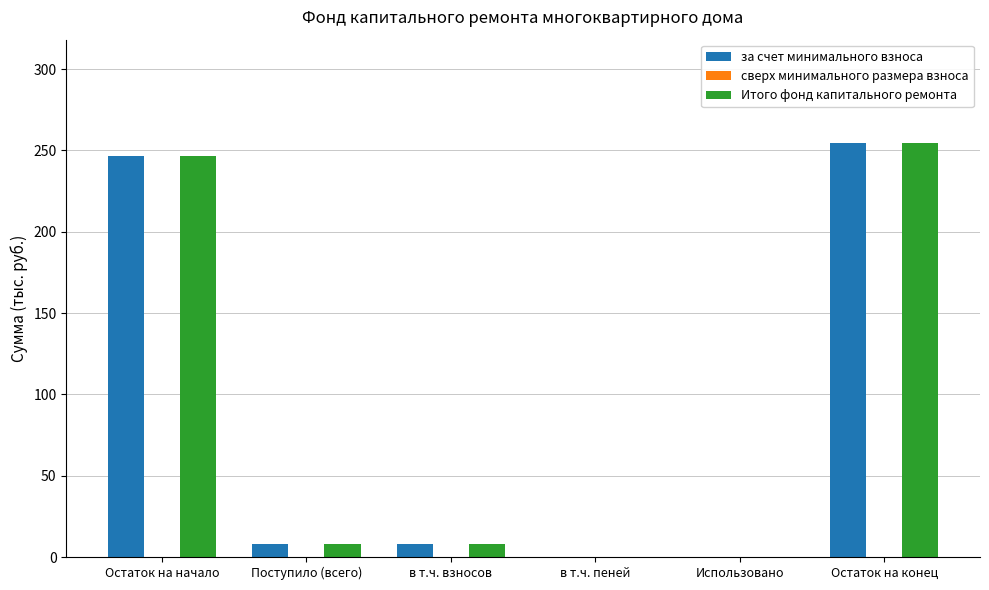

What is the difference between the Итого фонд капитального ремонта values at Остаток на начало and Остаток на конец?

7.9